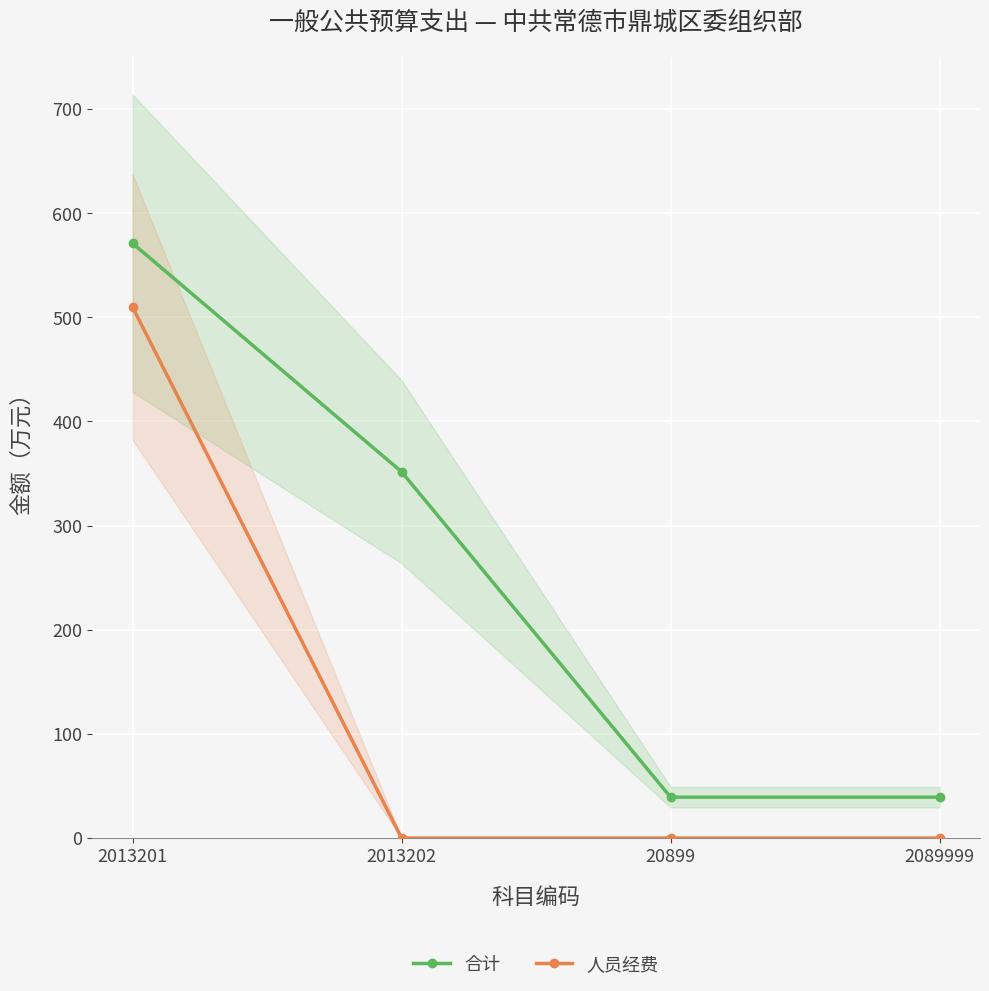

At how many categories does at least one series exceed 69?

2